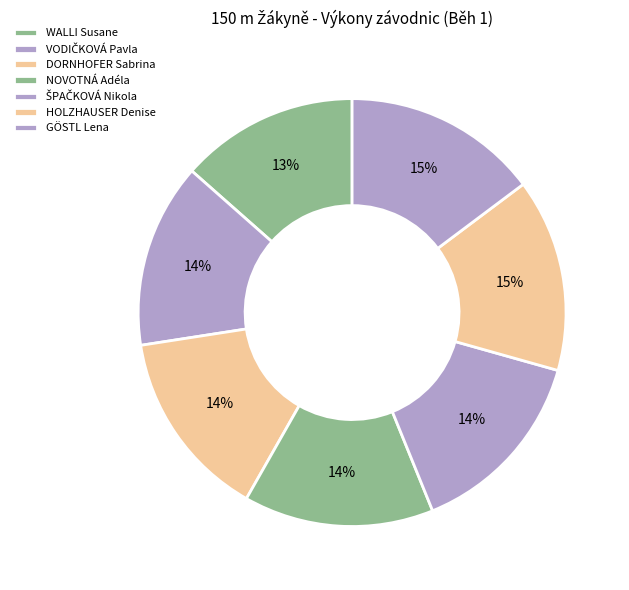

To the nearest percent, what percentage of the pie is WALLI Susane?

13%